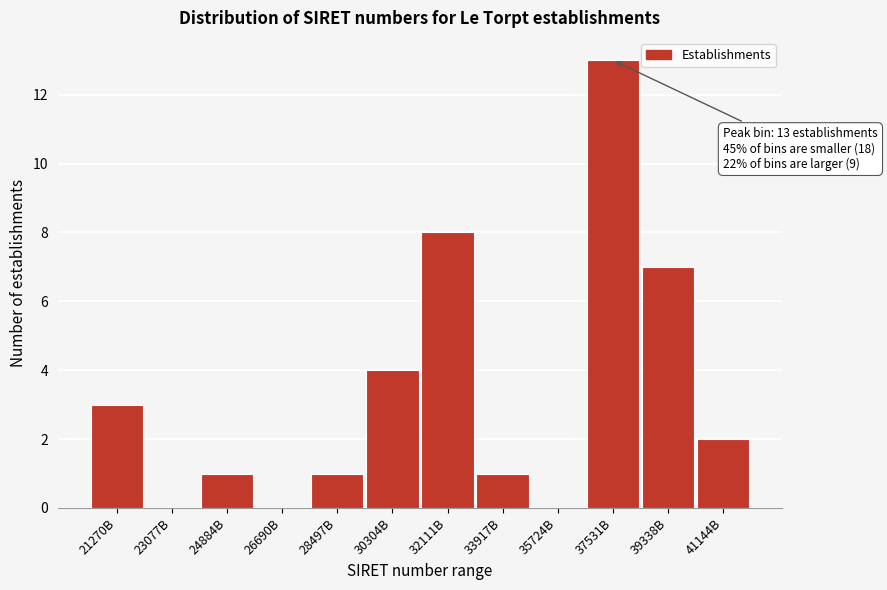

Reading right to left, transcribe all the data shown in this chart.

41144B=2	39338B=7	37531B=13	35724B=0	33917B=1	32111B=8	30304B=4	28497B=1	26690B=0	24884B=1	23077B=0	21270B=3